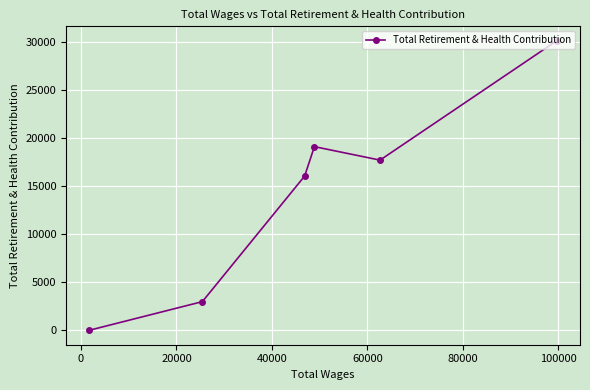

What is the greatest value displayed?

30116